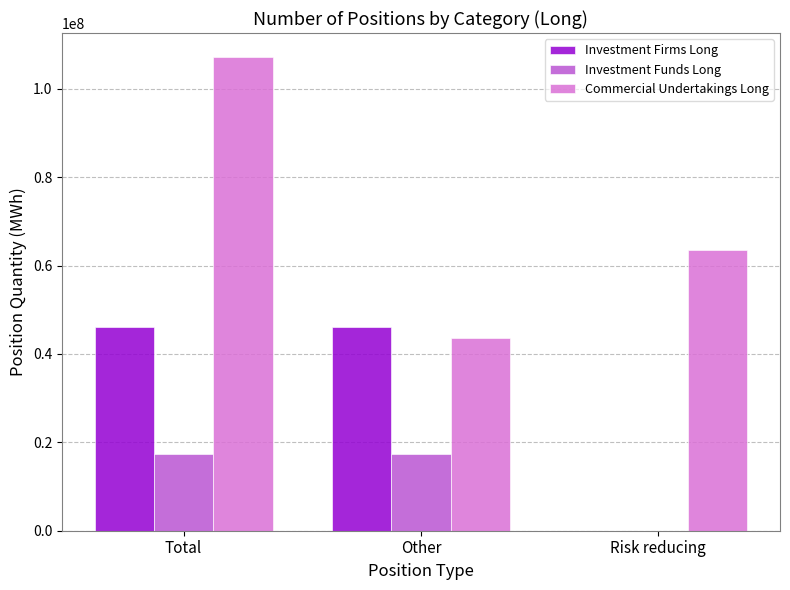

How many groups of bars are there?

3